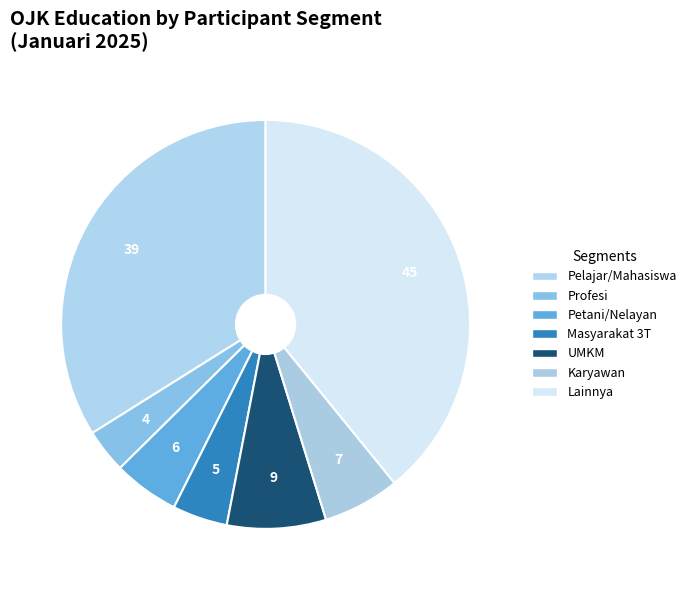

What is the largest slice in the pie chart?

Lainnya